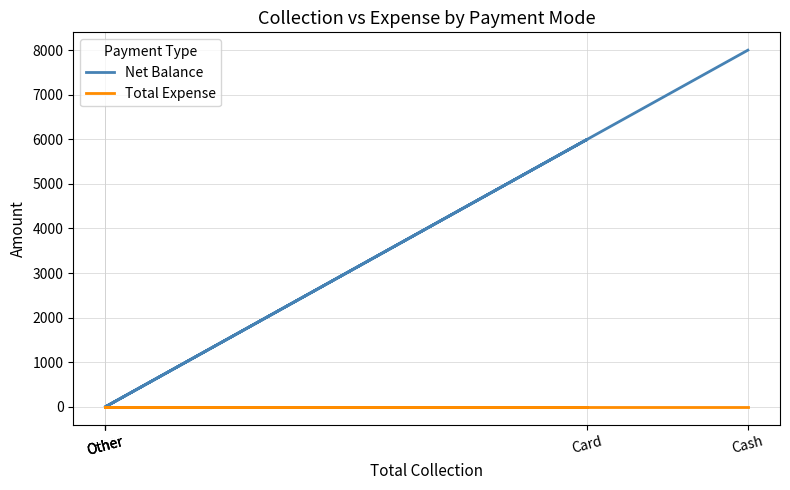

True or false: Total Expense and Net Balance cross at least once.

False